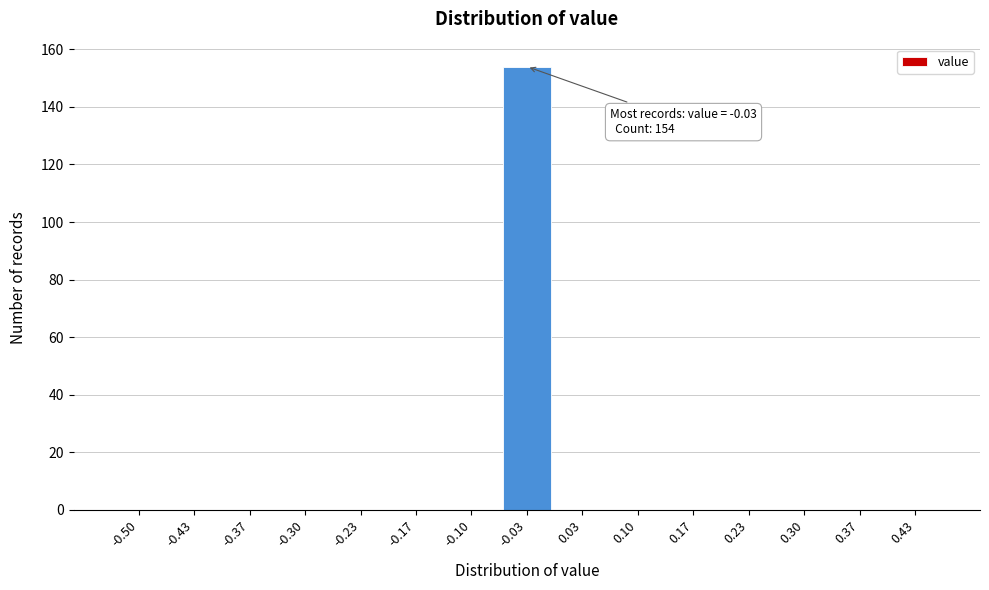

Reading left to right, extract all data points from this chart.

-0.50=0	-0.43=0	-0.37=0	-0.30=0	-0.23=0	-0.17=0	-0.10=0	-0.03=154	0.03=0	0.10=0	0.17=0	0.23=0	0.30=0	0.37=0	0.43=0